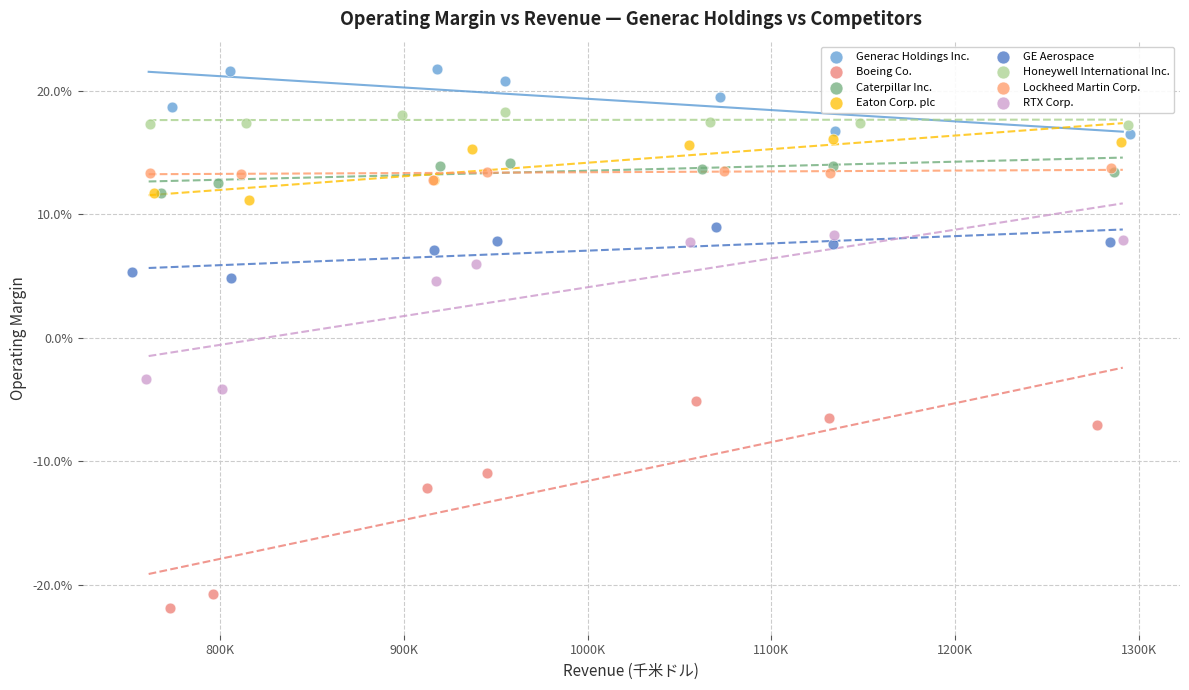

Which series reaches the minimum Y coordinate?

Boeing Co.